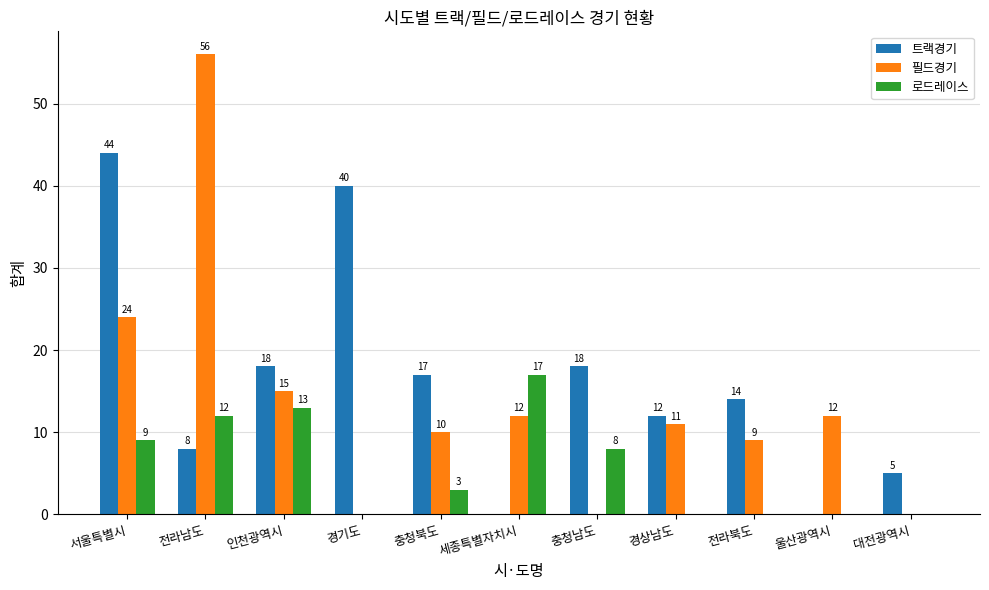

Is it true that 로드레이스 equals 17 at 세종특별자치시?

True